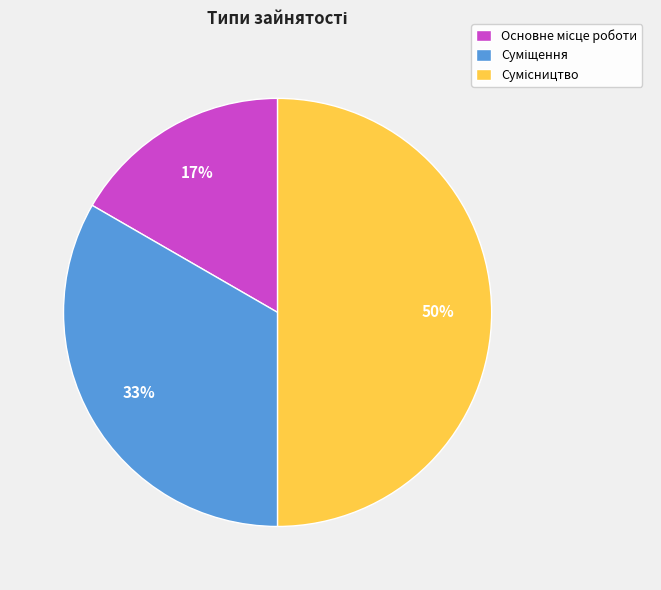

To the nearest percent, what is the average slice percentage?

33%